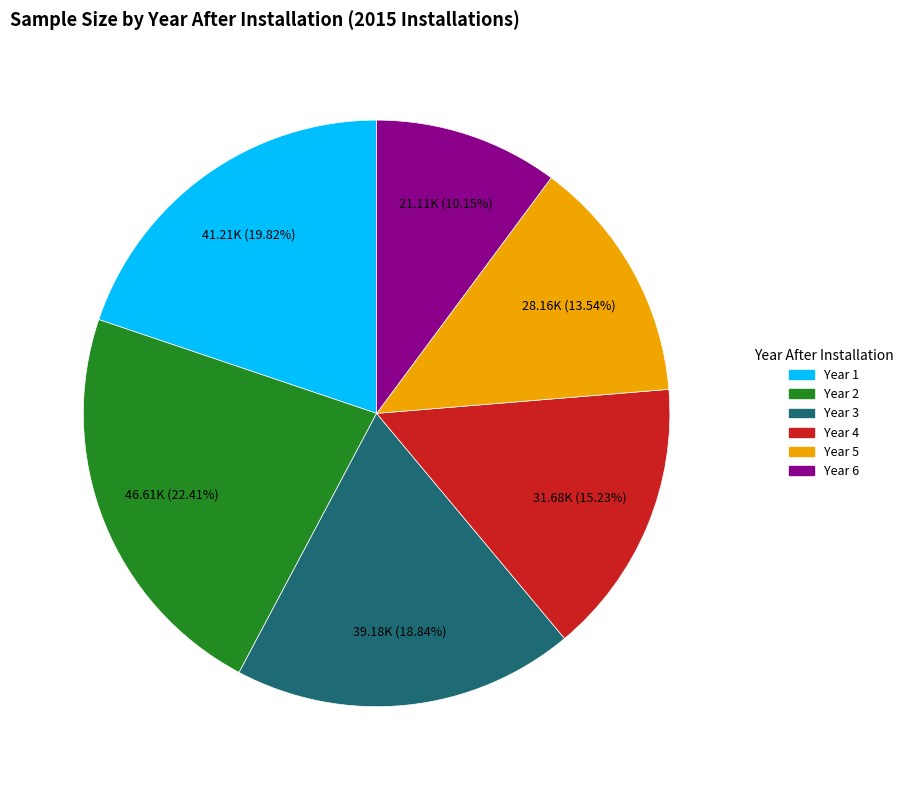

What is the largest slice in the pie chart?

Year 2